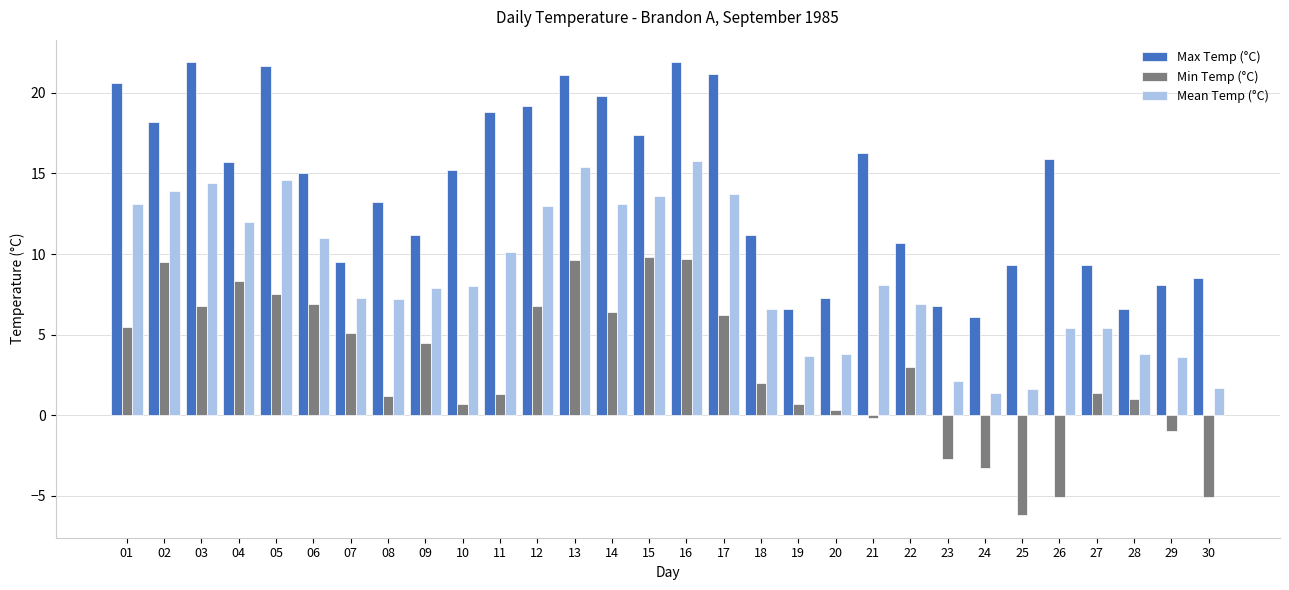

At which label does Min Temp (°C) first exceed 3?

01